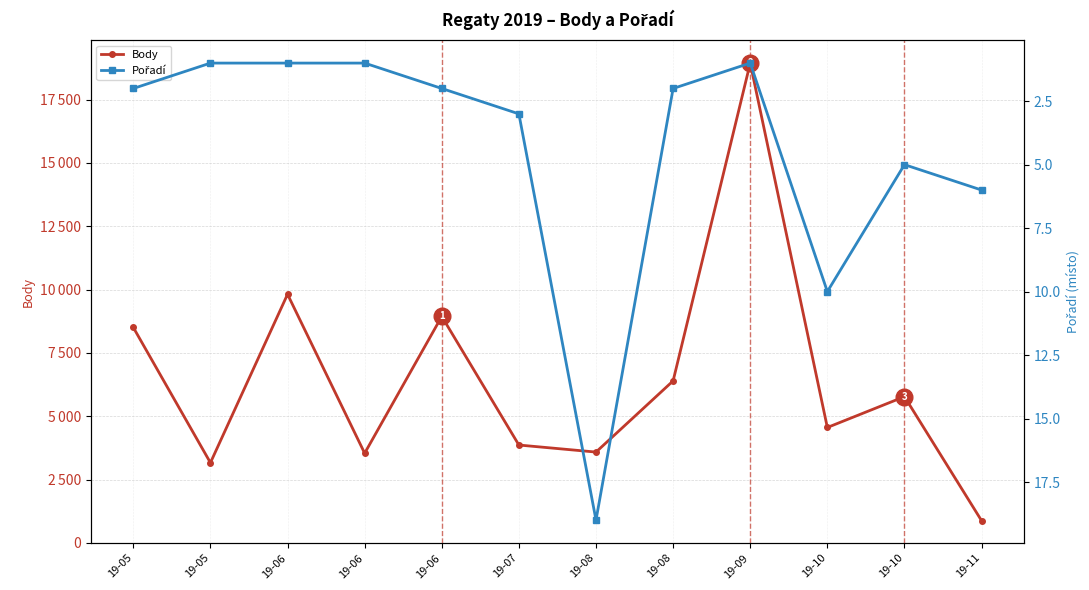

What is the maximum value for Body?

18937